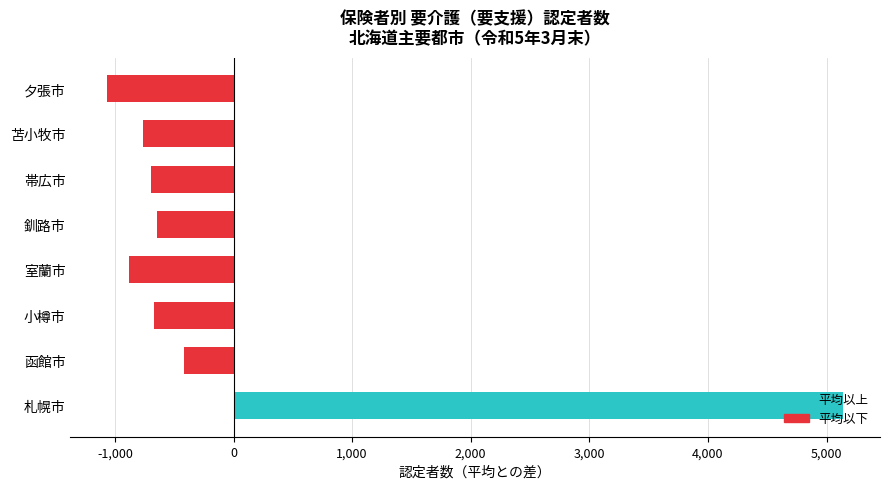

What value does the data have at 夕張市?

-1065.5